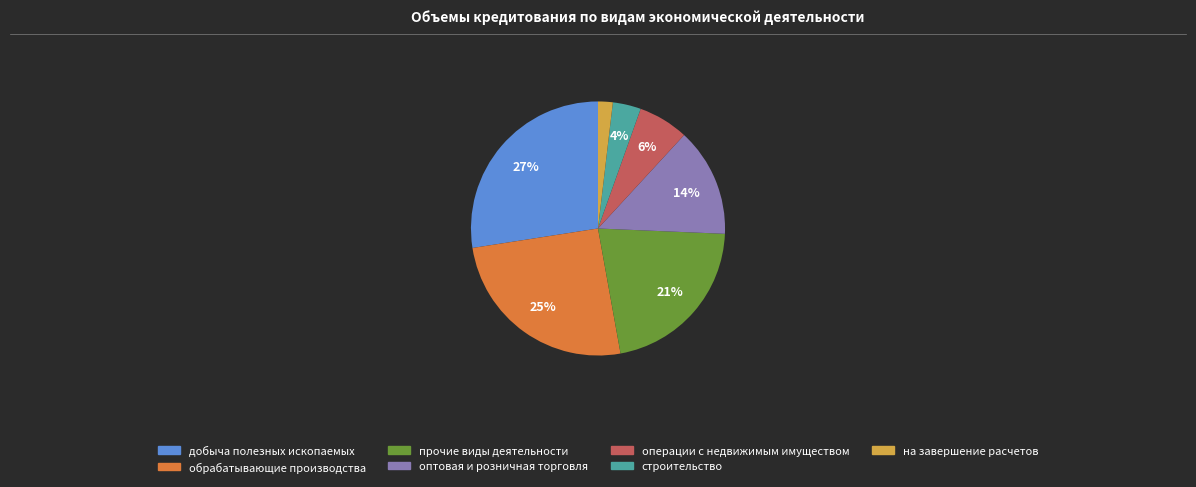

What is the largest slice in the pie chart?

добыча полезных ископаемых